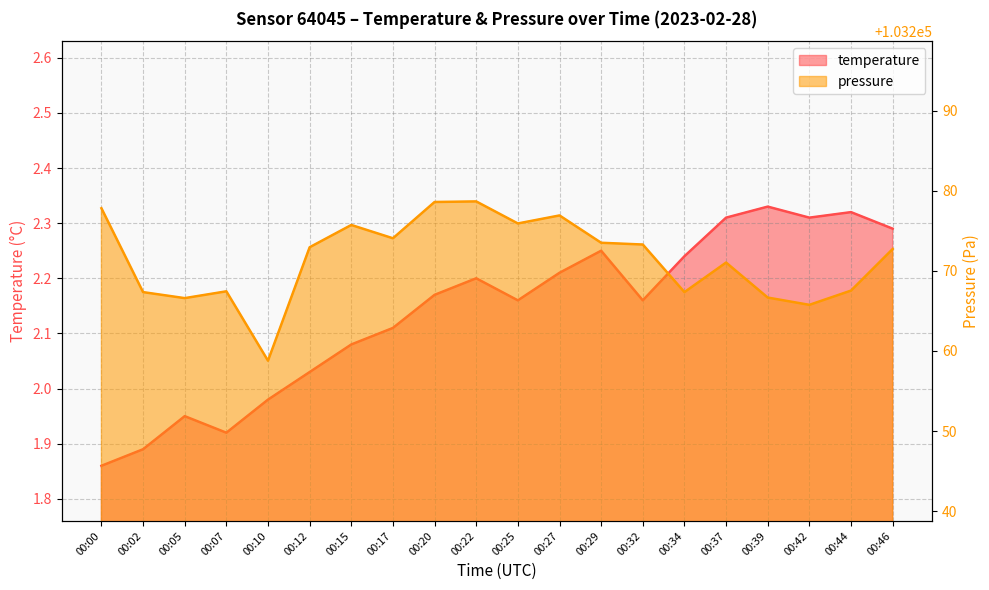

True or false: pressure_scaled has more than 0 points higher than both neighbors.

True